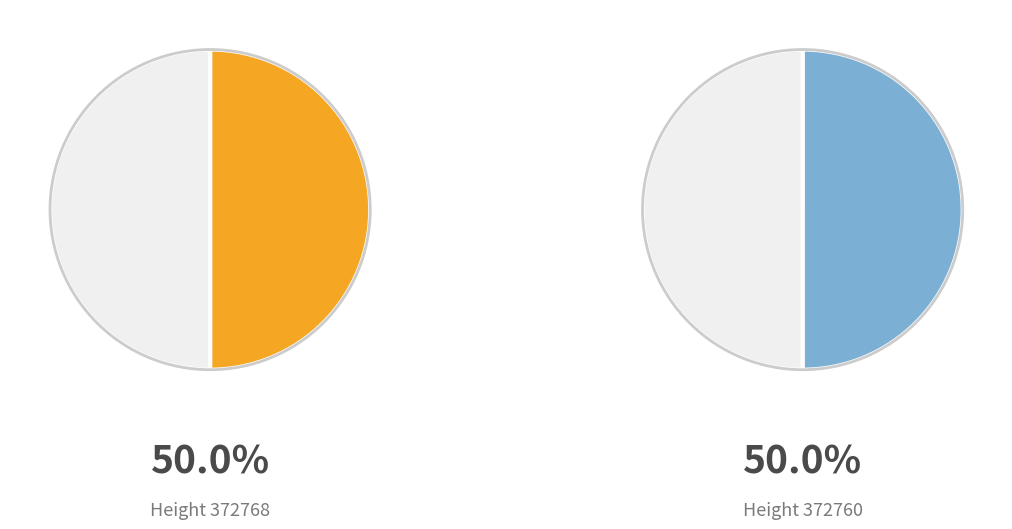

Which slice is the largest?

372760